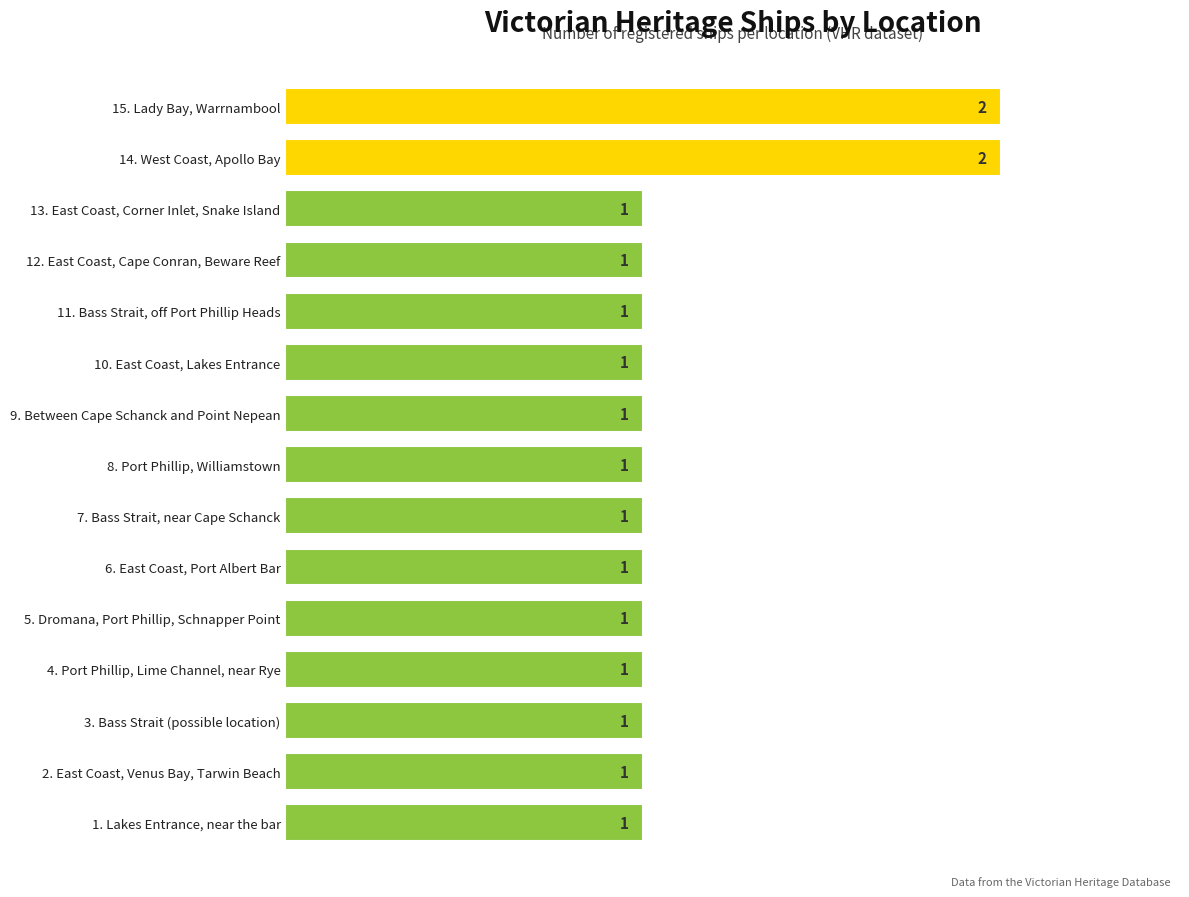

Reading top to bottom, transcribe all the data shown in this chart.

15. Lady Bay, Warrnambool=2	14. West Coast, Apollo Bay=2	13. East Coast, Corner Inlet, Snake Island=1	12. East Coast, Cape Conran, Beware Reef=1	11. Bass Strait, off Port Phillip Heads=1	10. East Coast, Lakes Entrance=1	9. Between Cape Schanck and Point Nepean=1	8. Port Phillip, Williamstown=1	7. Bass Strait, near Cape Schanck=1	6. East Coast, Port Albert Bar=1	5. Dromana, Port Phillip, Schnapper Point=1	4. Port Phillip, Lime Channel, near Rye=1	3. Bass Strait (possible location)=1	2. East Coast, Venus Bay, Tarwin Beach=1	1. Lakes Entrance, near the bar=1